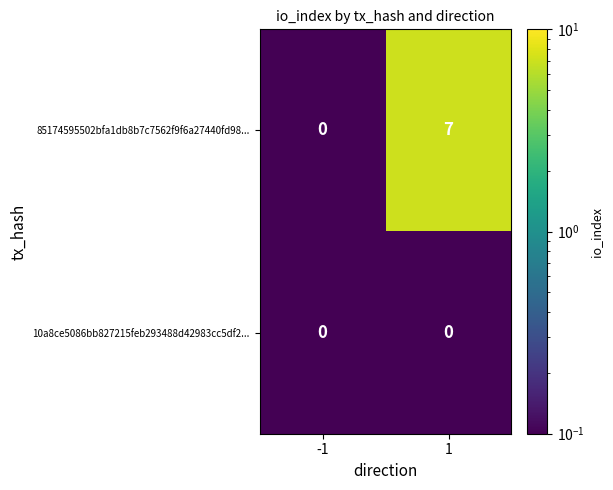

How many series are shown in this chart?

2